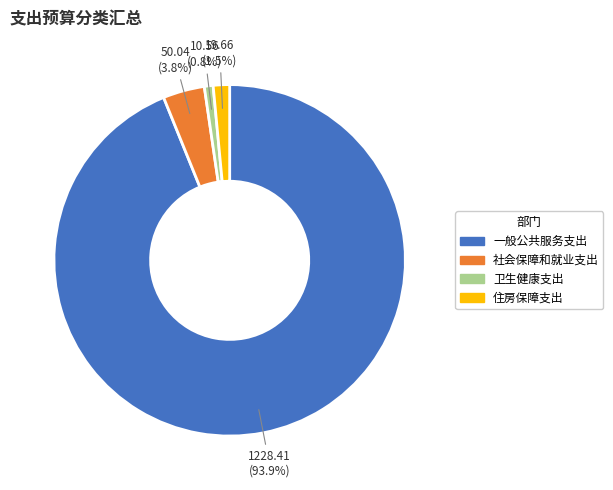

Rank the categories by value from lowest to highest.

卫生健康支出, 住房保障支出, 社会保障和就业支出, 一般公共服务支出